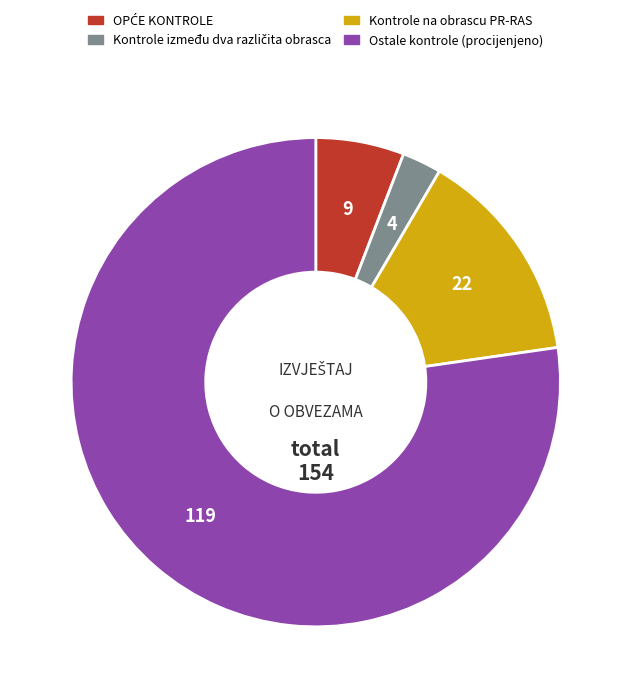

Does any single category account for the majority?

Yes